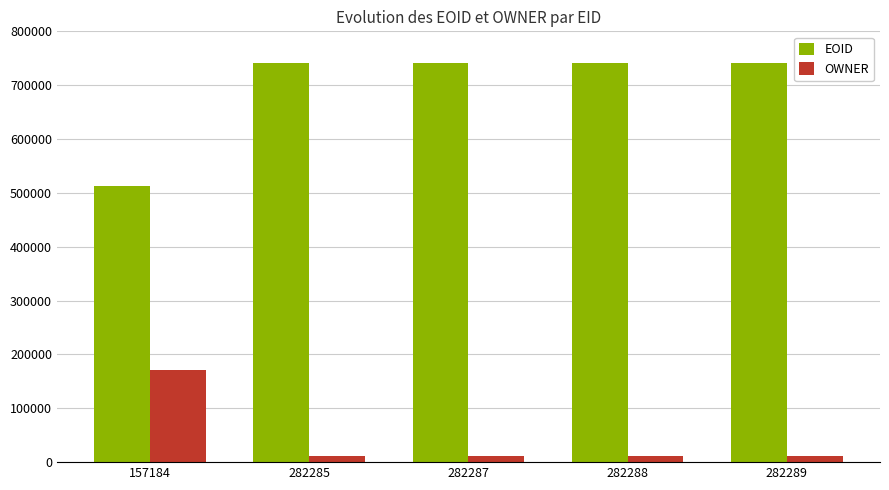

What is the difference between the second highest and minimum values in the EOID series?

228592